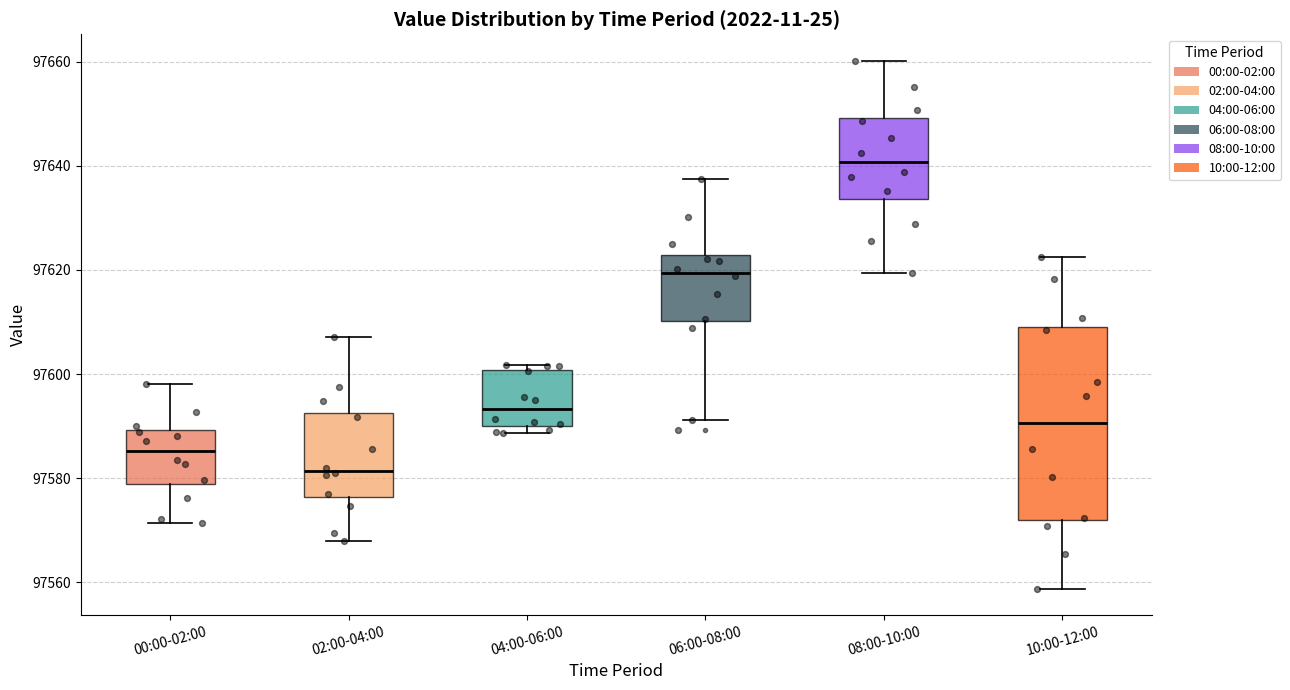

Which box has the highest median line?

08:00-10:00